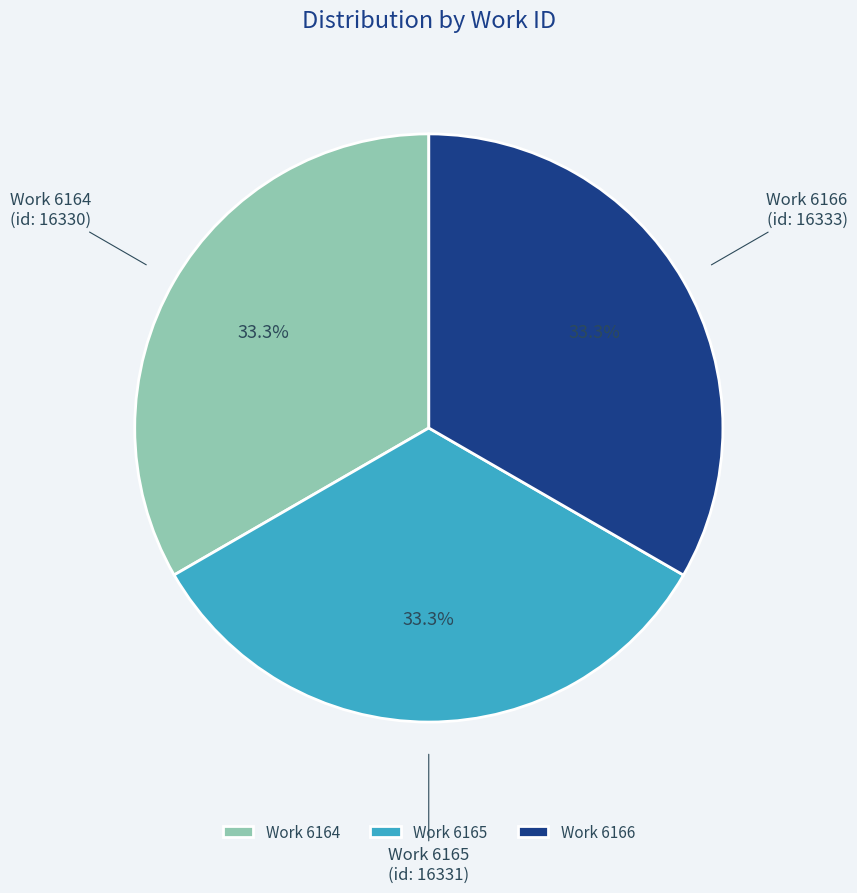

What is the ratio of the value at Work 6164 to the value at Work 6165?

1.0